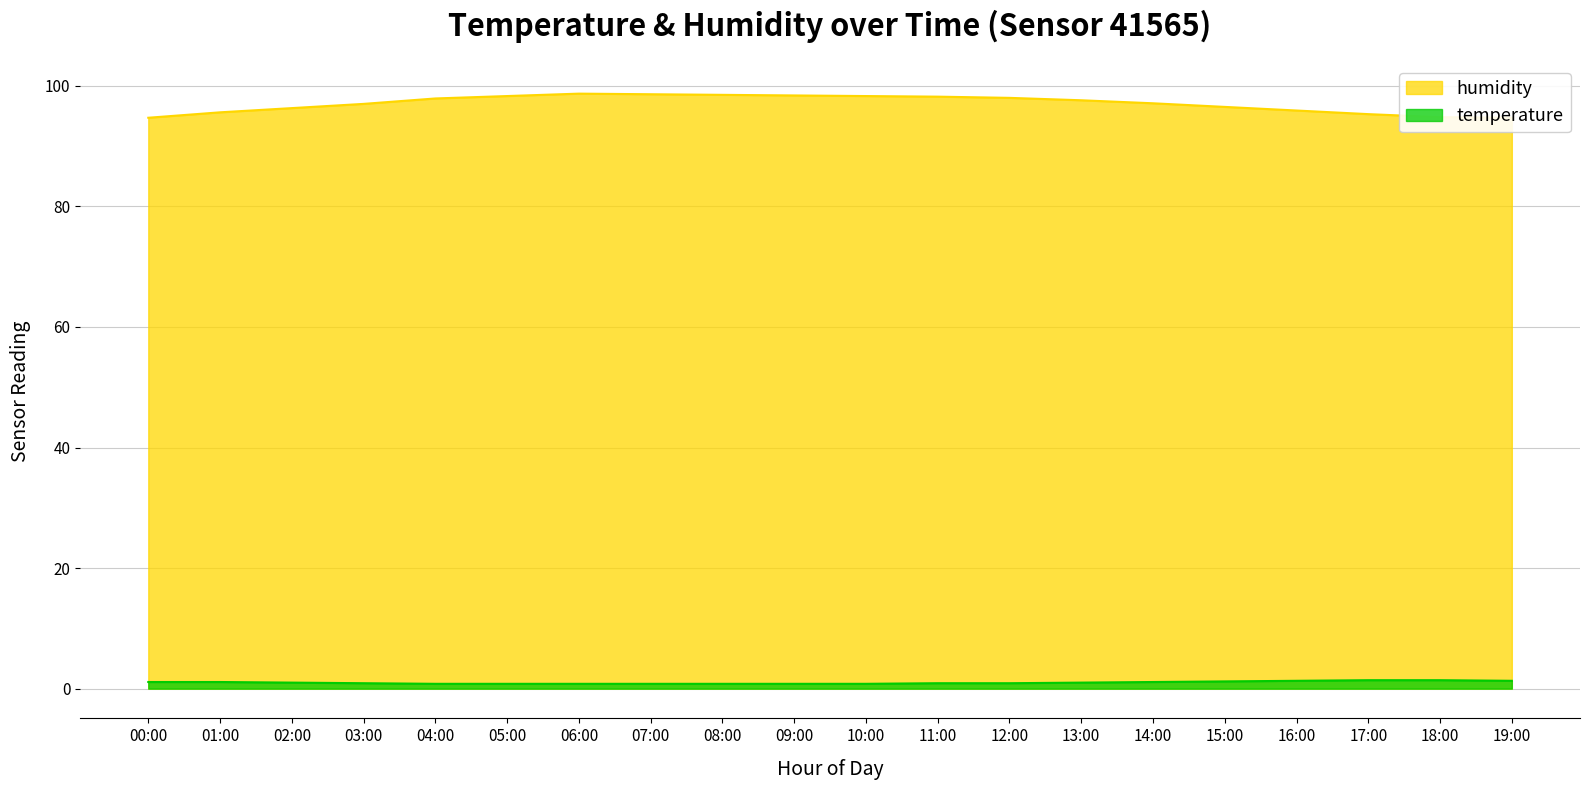

How many data points does each series have?

20